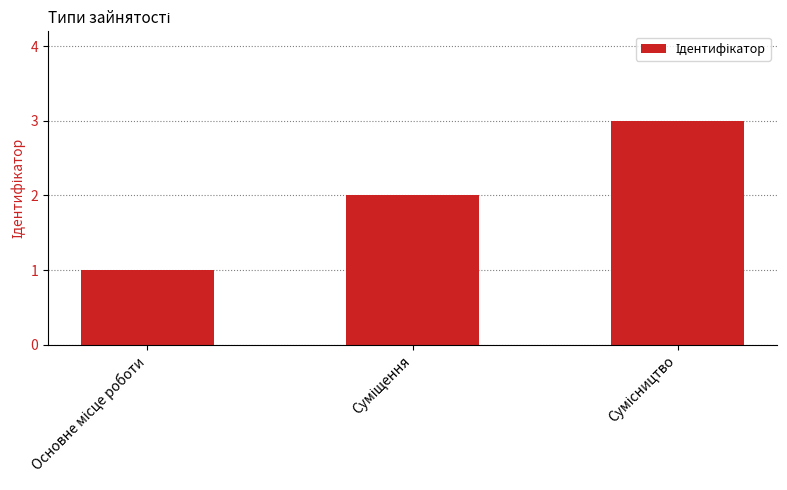

What is the sum of all values?

6